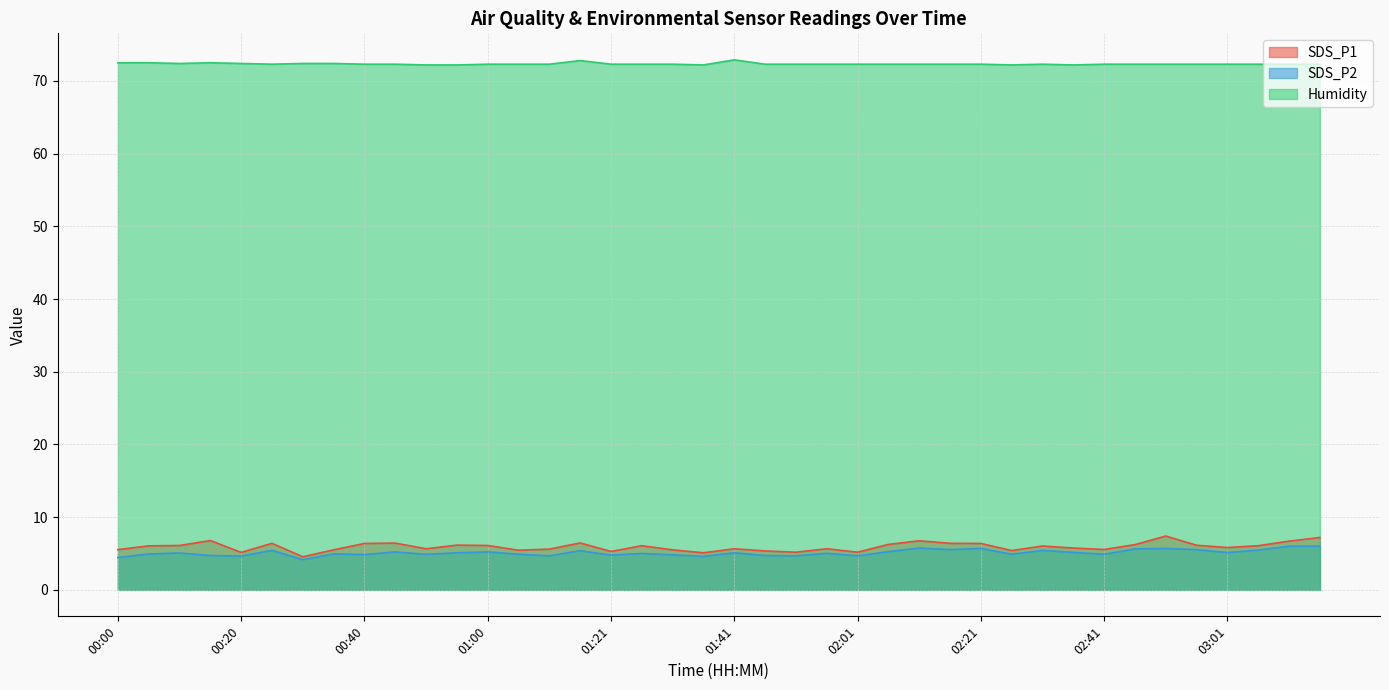

What is the label of the 37th point from the left?

03:01